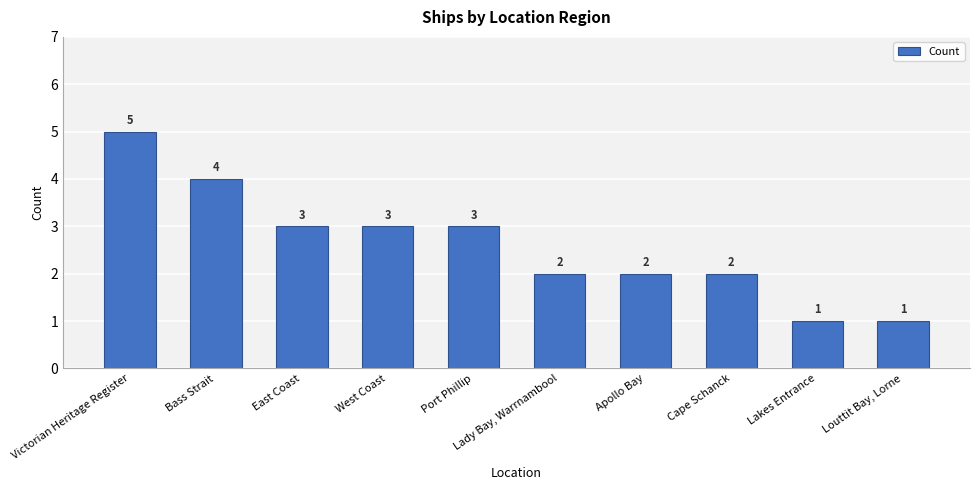

Where does the data first go above 3?

Victorian Heritage Register